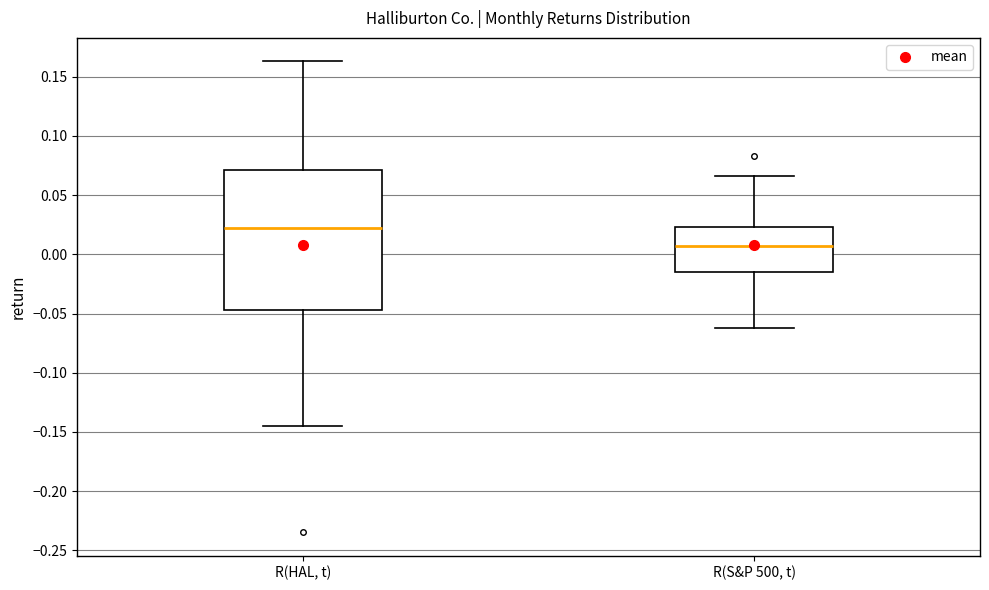

Which box is the tallest, from its lower edge to its upper edge?

R(HAL, t)